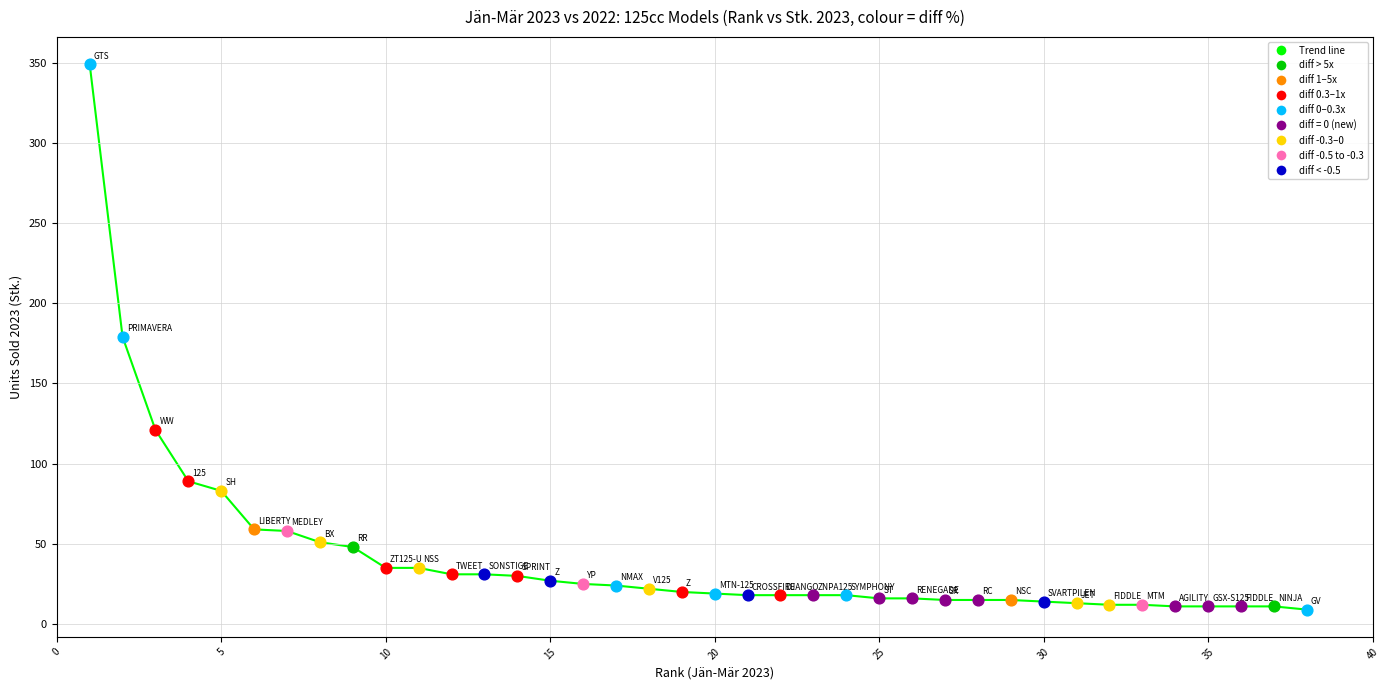

What is the greatest value displayed?

349